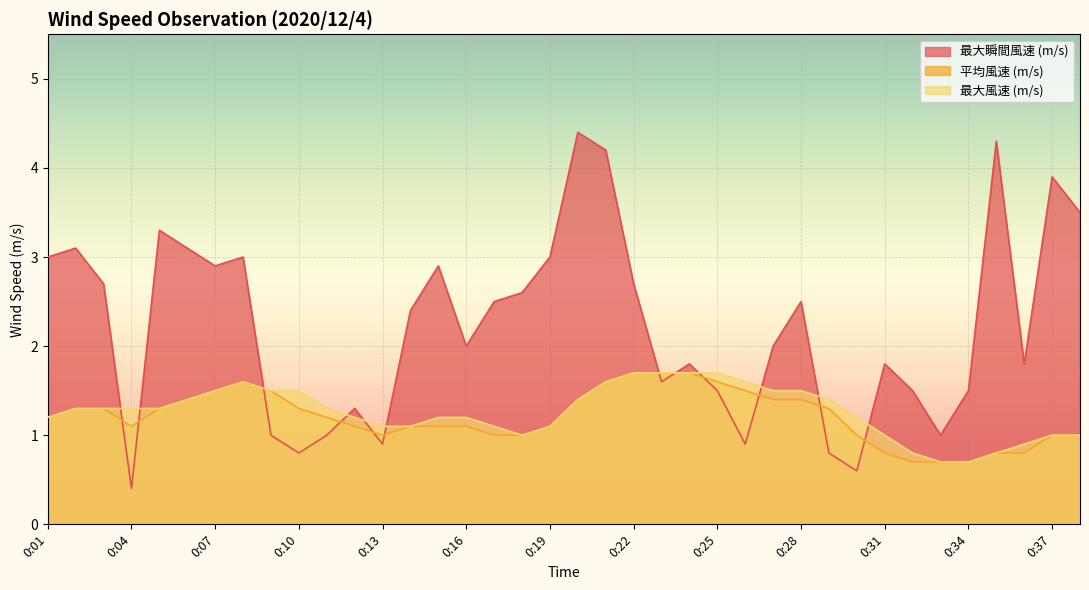

What is the value of the 平均風速 (m/s) point at the 6th from the left?

1.4